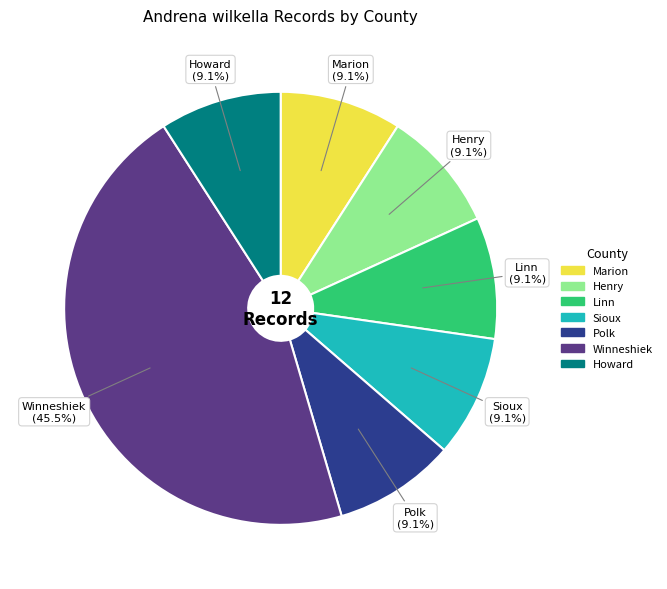

Which has a higher value, Winneshiek or Polk?

Winneshiek